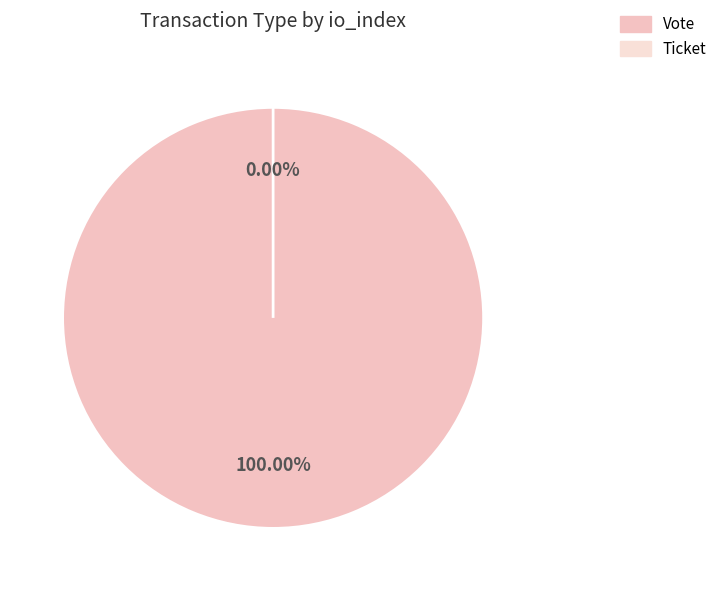

Is there any slice that represents more than half of the pie?

Yes